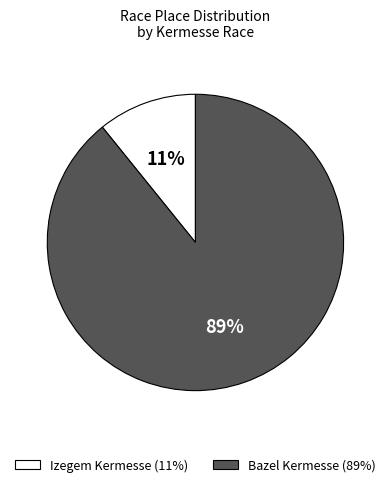

Approximately how many times larger is the value at Izegem Kermesse compared to Bazel Kermesse?

0.1